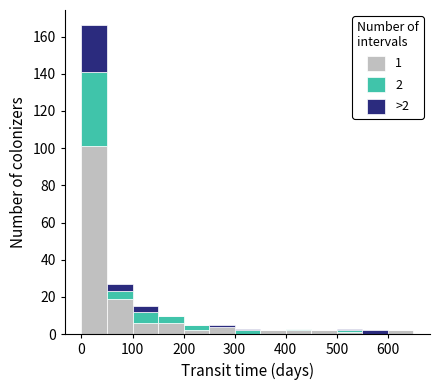

Which range on the x-axis has the tallest stacked bar (by total height)?

0 to 50